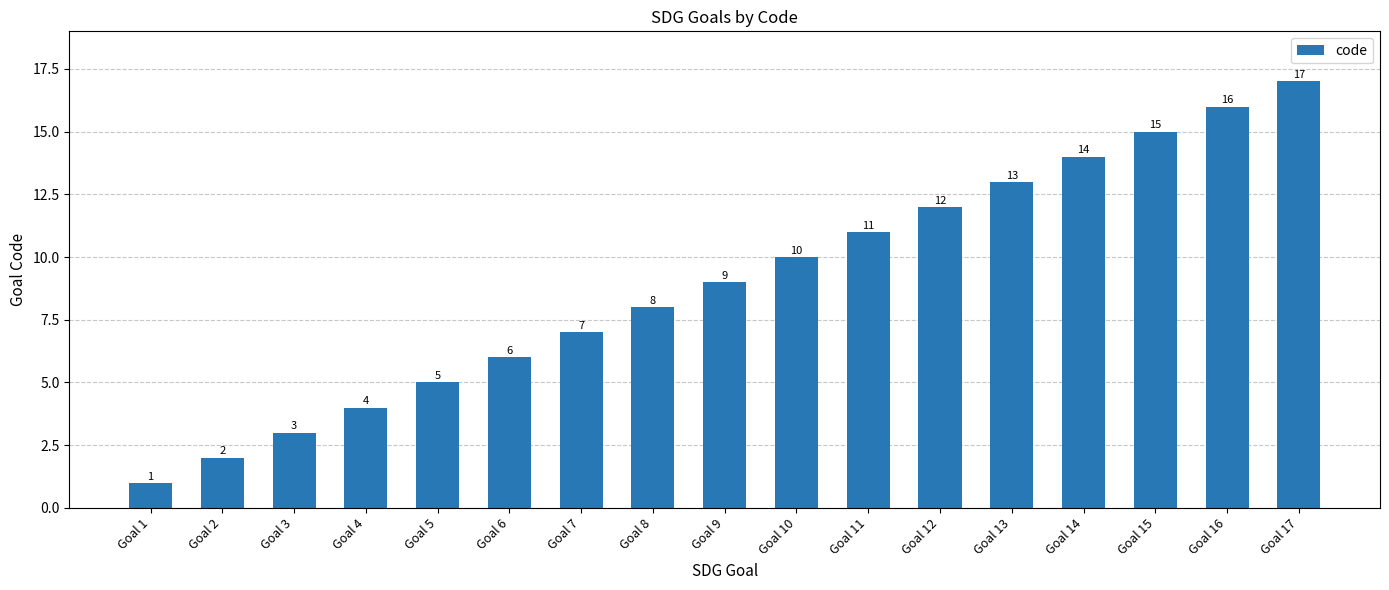

The chart shows a value of 5 at Goal 8. True or false?

False